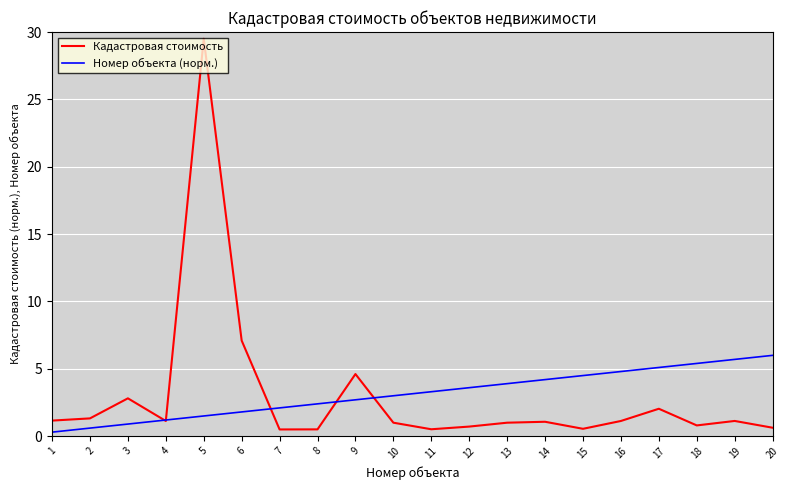

What are all the series names shown in the legend?

Кадастровая стоимость, Номер объекта (норм.)